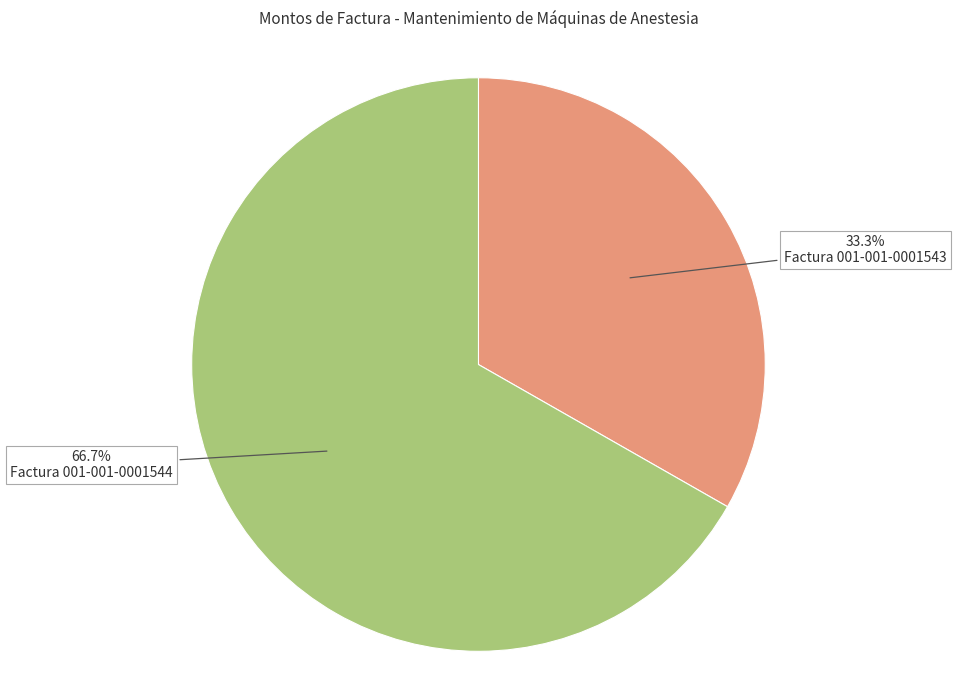

Is there a majority slice in this chart?

Yes